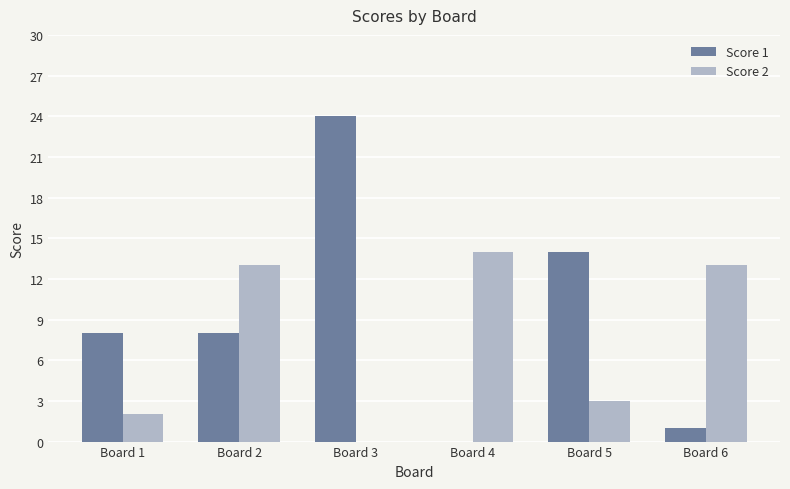

Which label corresponds to the largest value in the chart?

Board 3